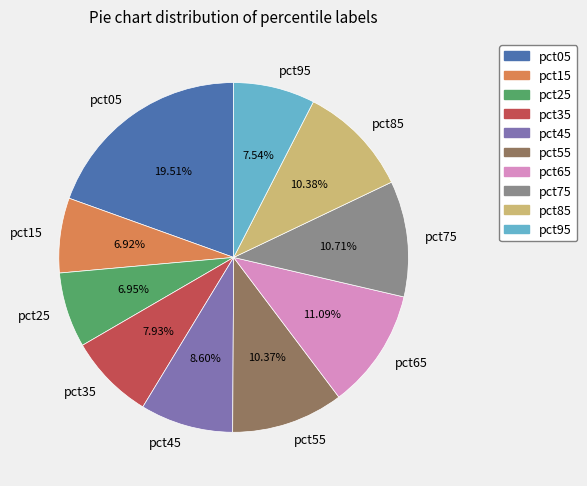

What percentage is the pct95 slice, to the nearest percent?

8%